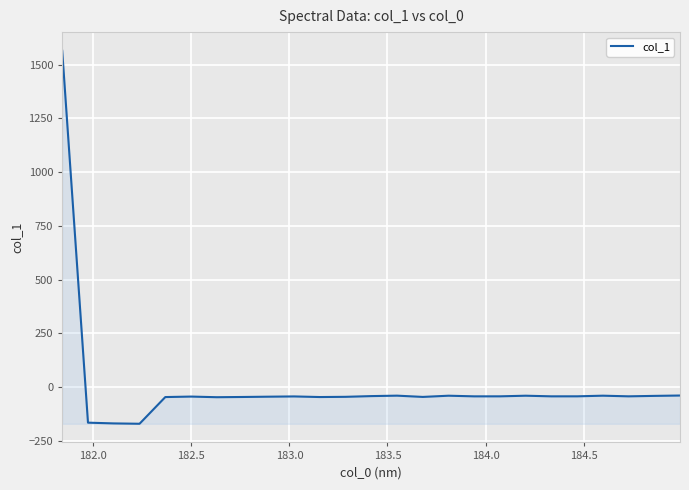

What is the minimum value shown in the chart?

-170.2